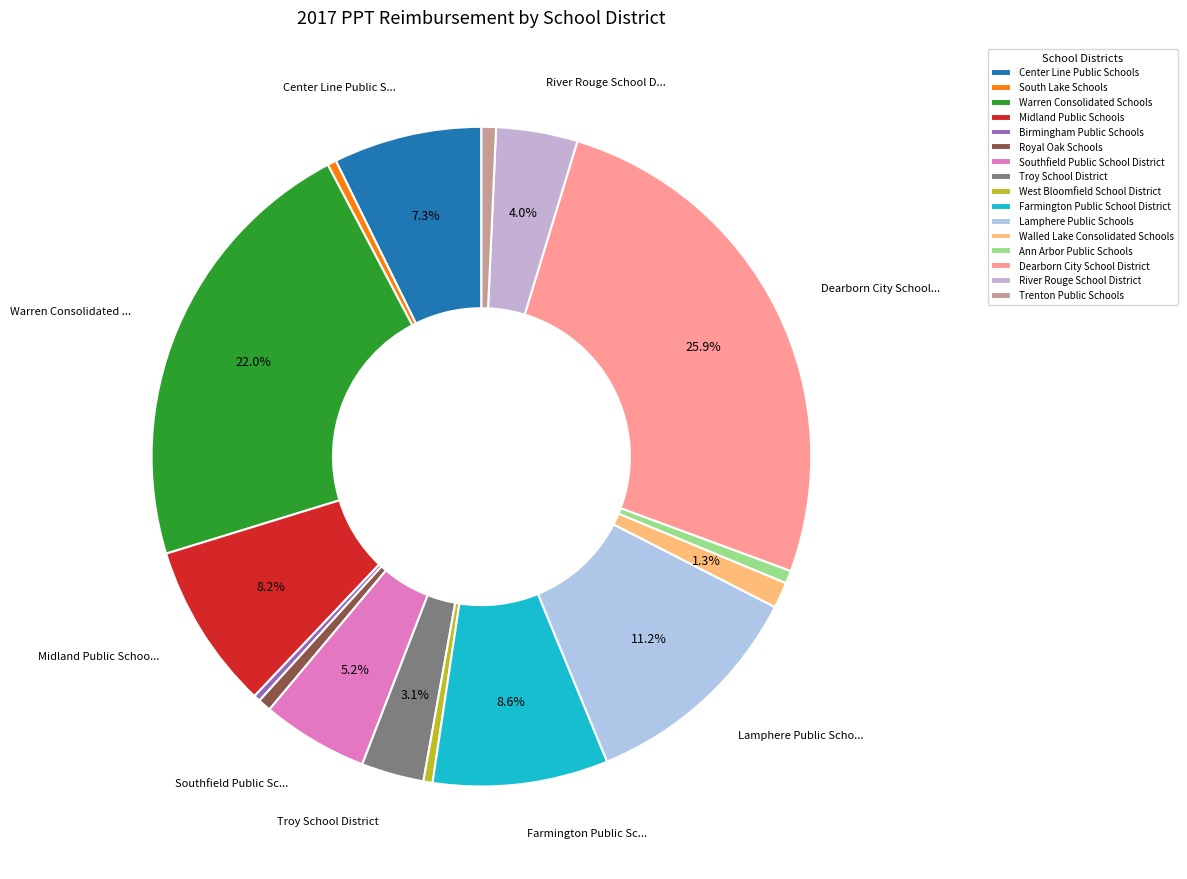

Does any single category account for the majority?

No